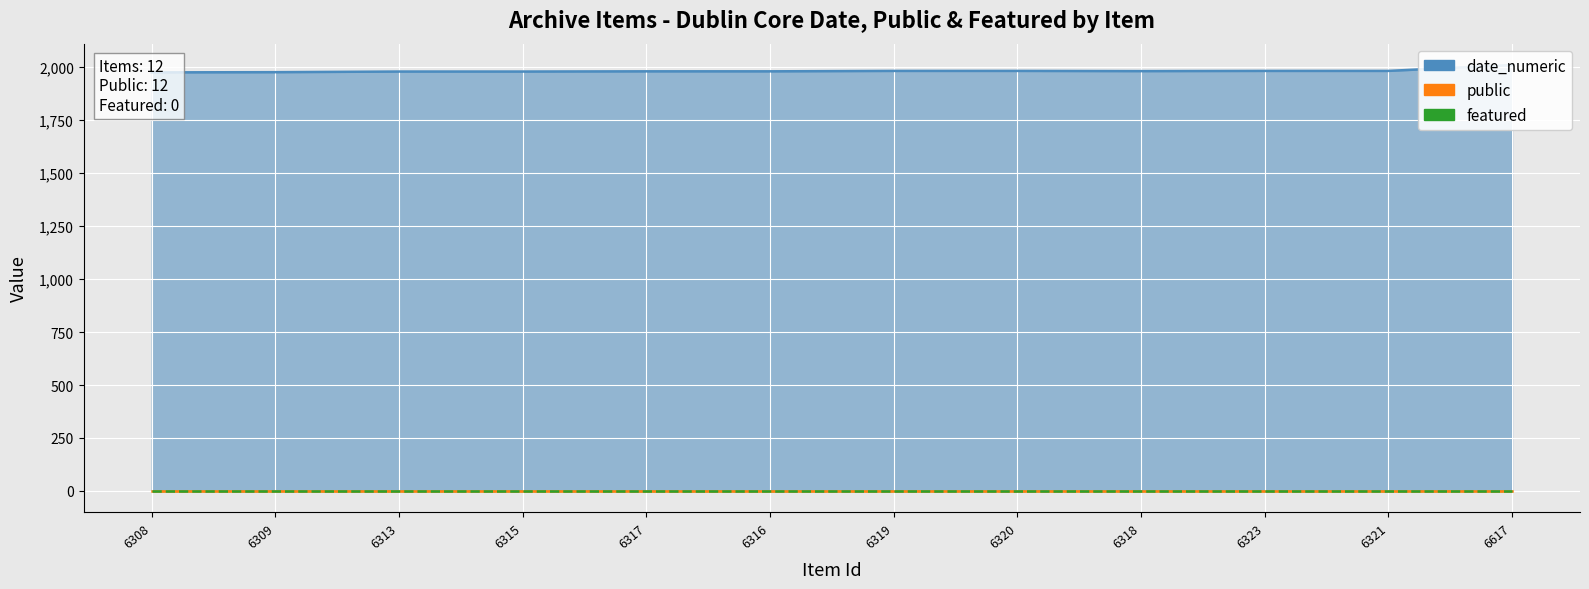

What position from the right is 6320?

5